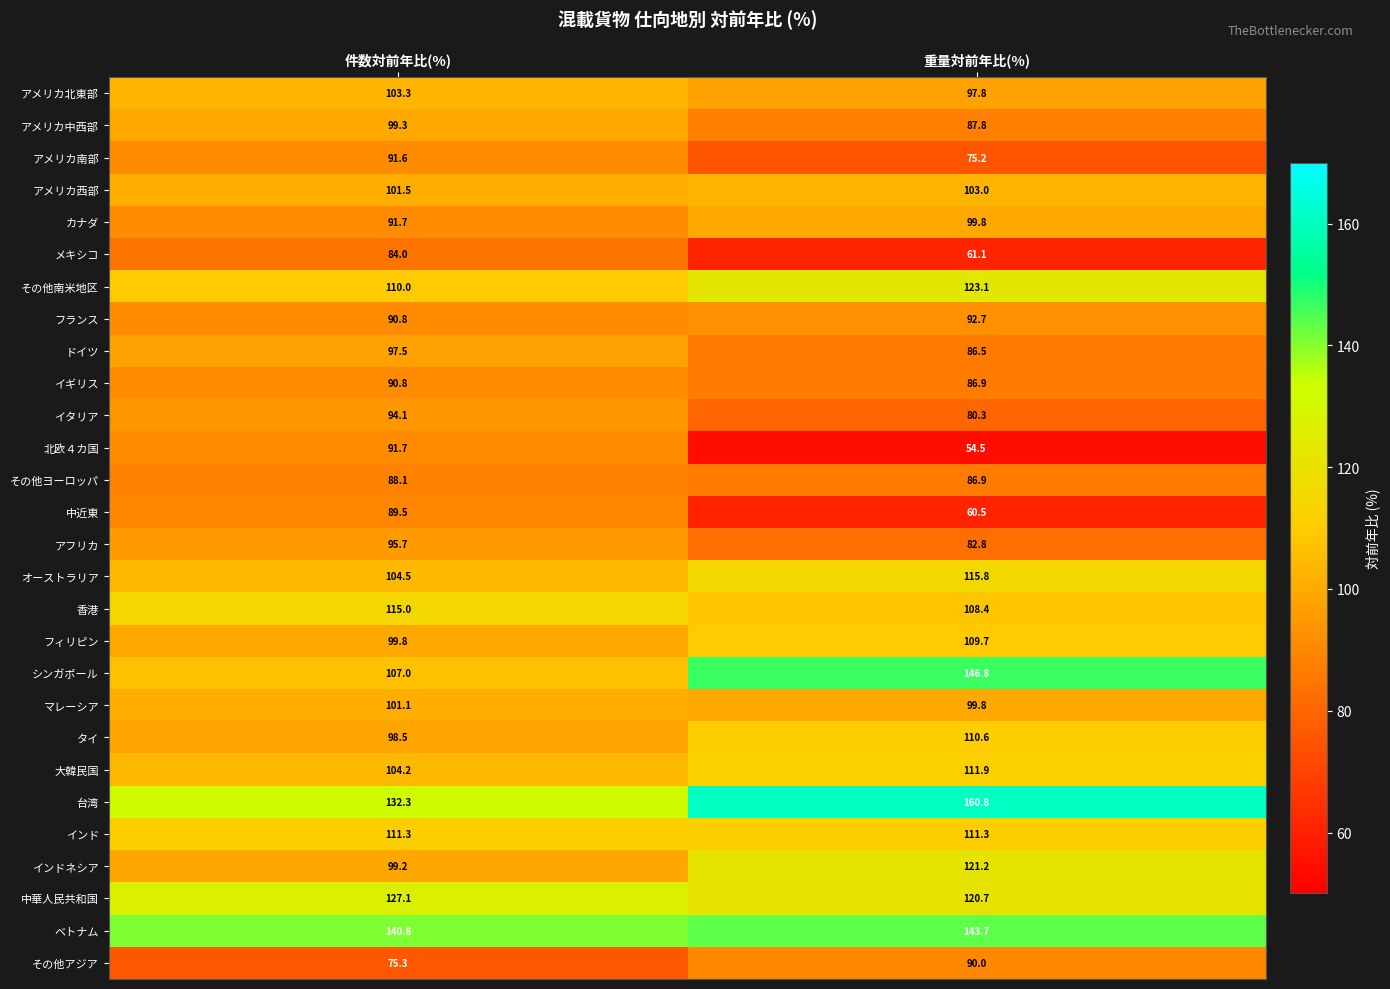

What is the sum of all タイ values?

209.1